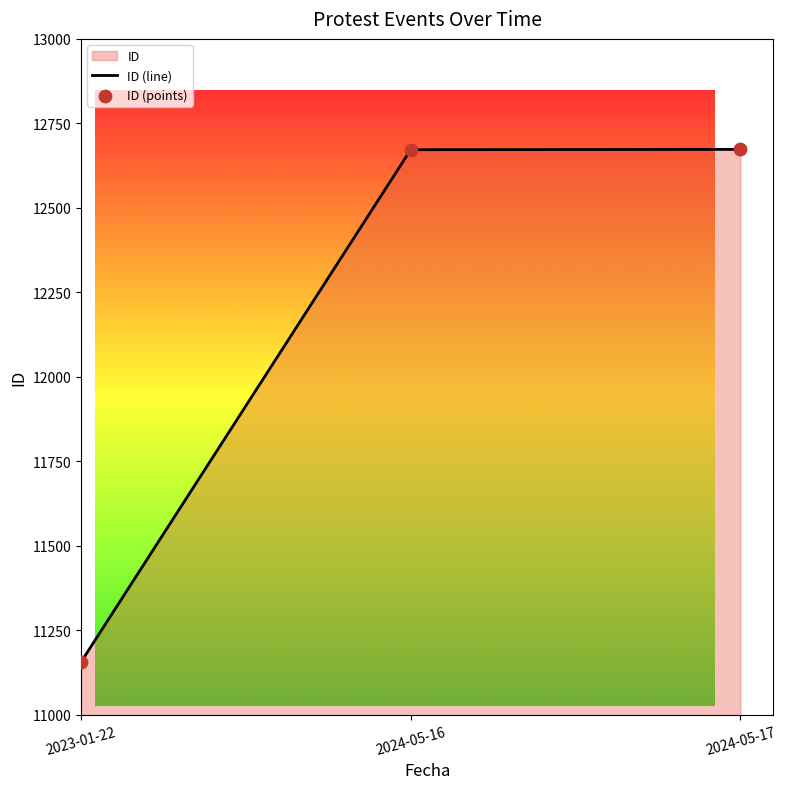

What is the change in value from 2023-01-22 to 2024-05-16?

+1516